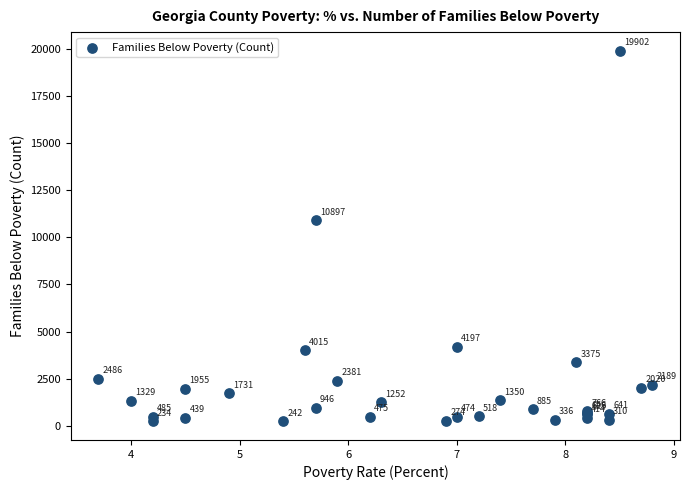

What Y value in the scatter plot is closest to 10068?

10897